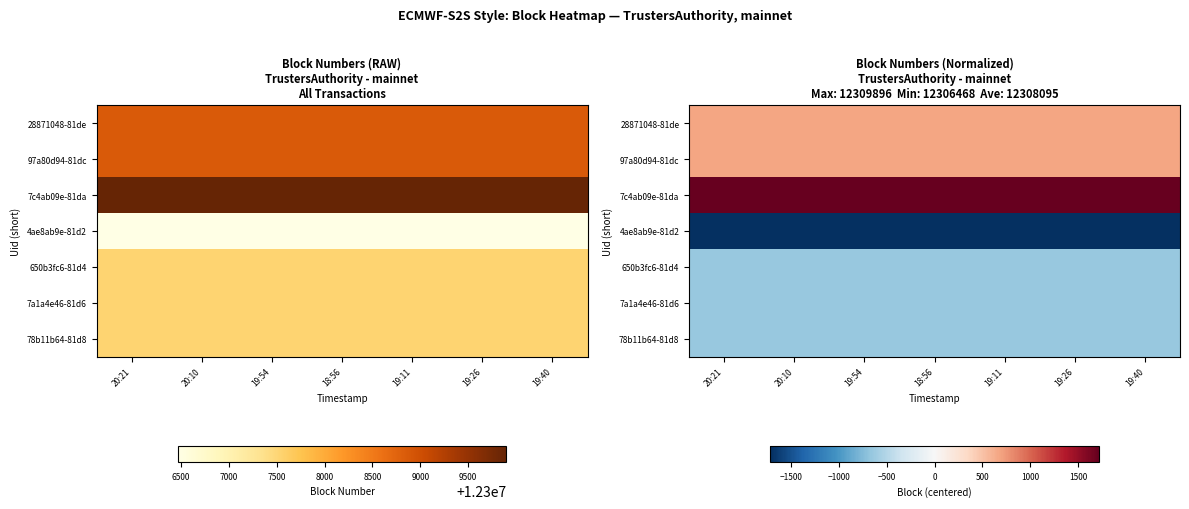

Which has a higher value, 19:40 or 19:11?

19:40